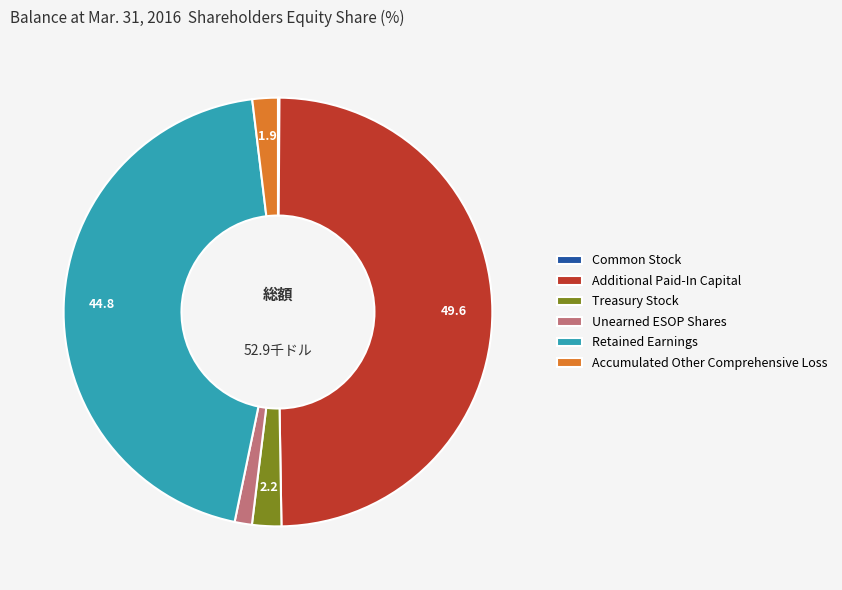

Which category has the biggest portion of the pie?

Additional Paid-In Capital